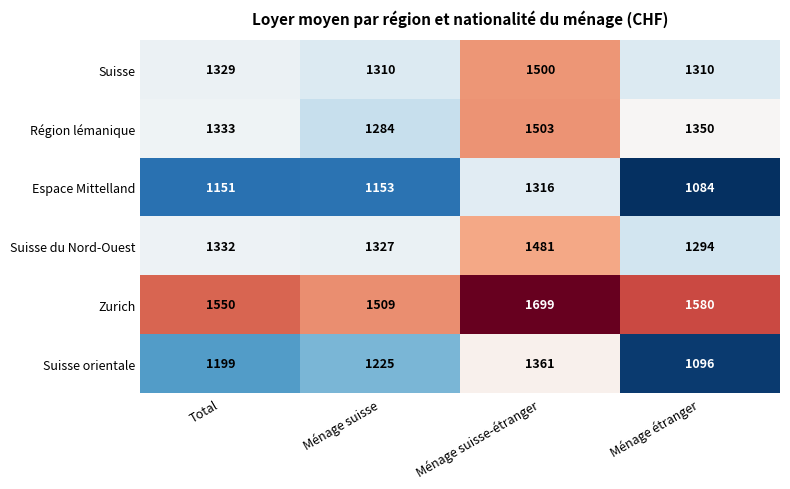

Count the number of categories in the chart.

4